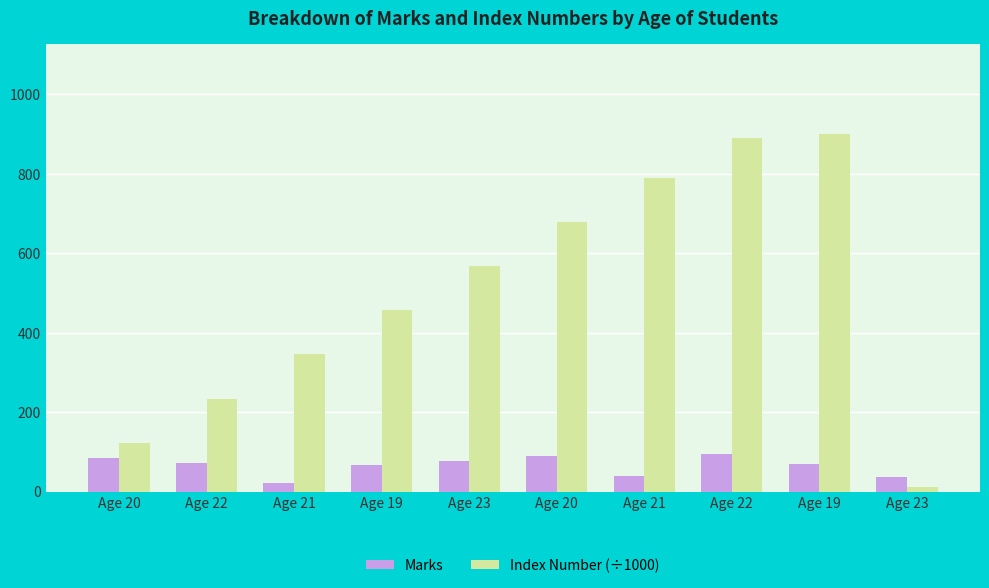

Rank the series by their maximum value, from highest to lowest.

Index Number (÷1000), Marks